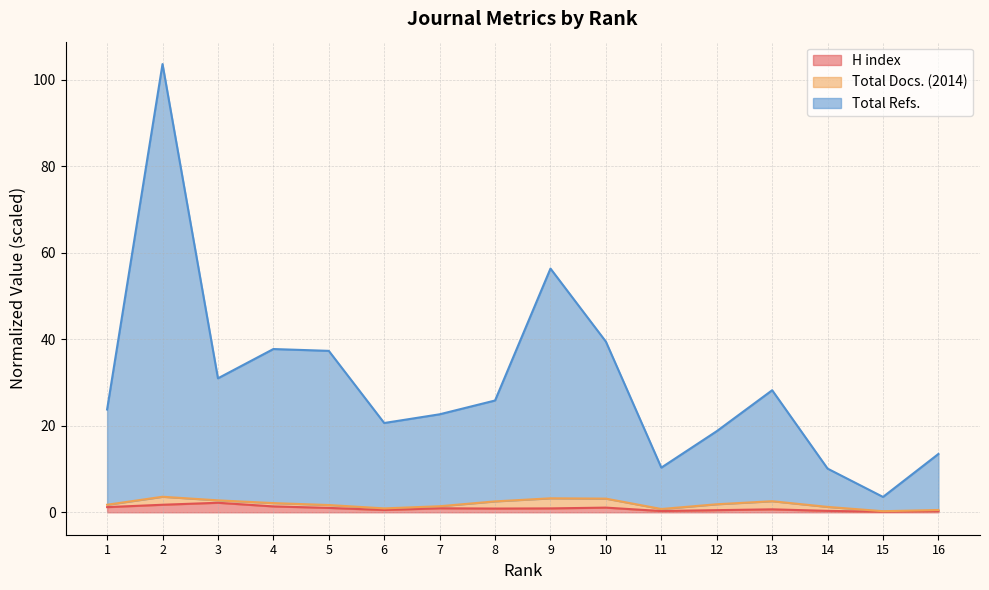

True or false: H index has more than 2 interior local peaks.

True